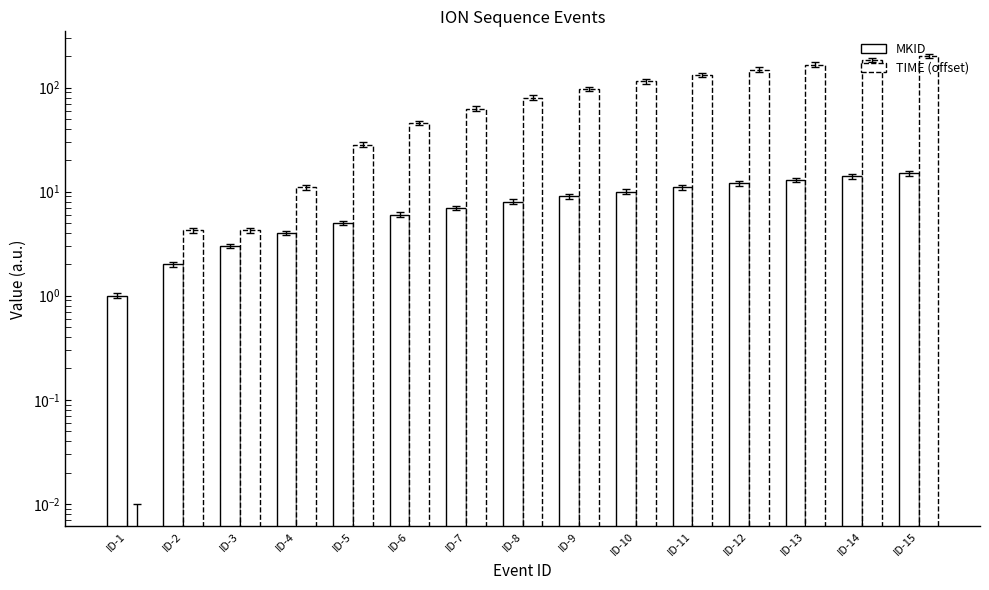

What are all the series names shown in the legend?

MKID, TIME (offset)